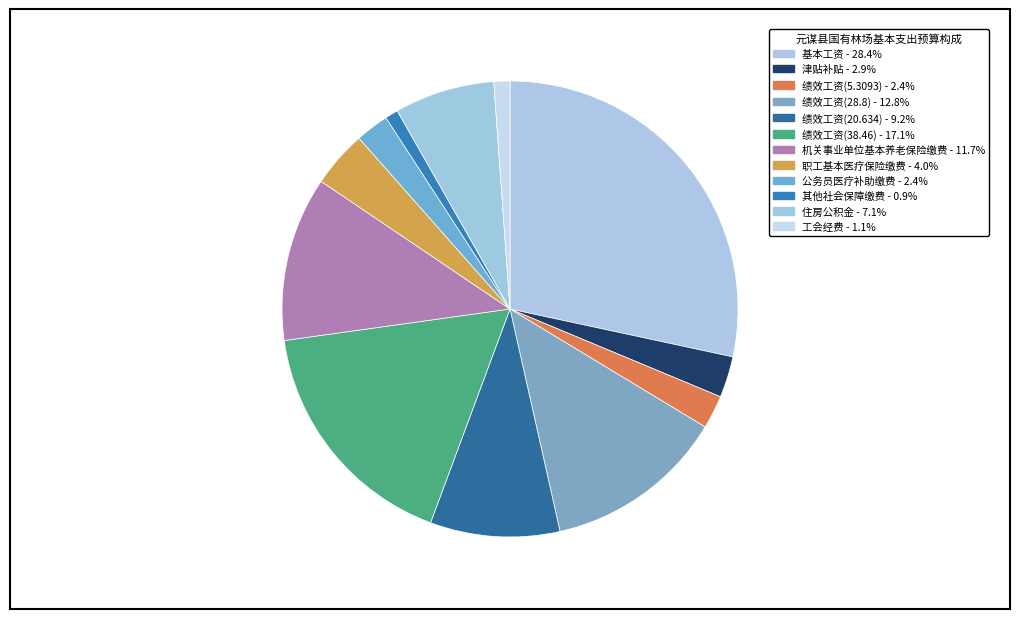

What portion of the pie excludes 津贴补贴?

97.1%